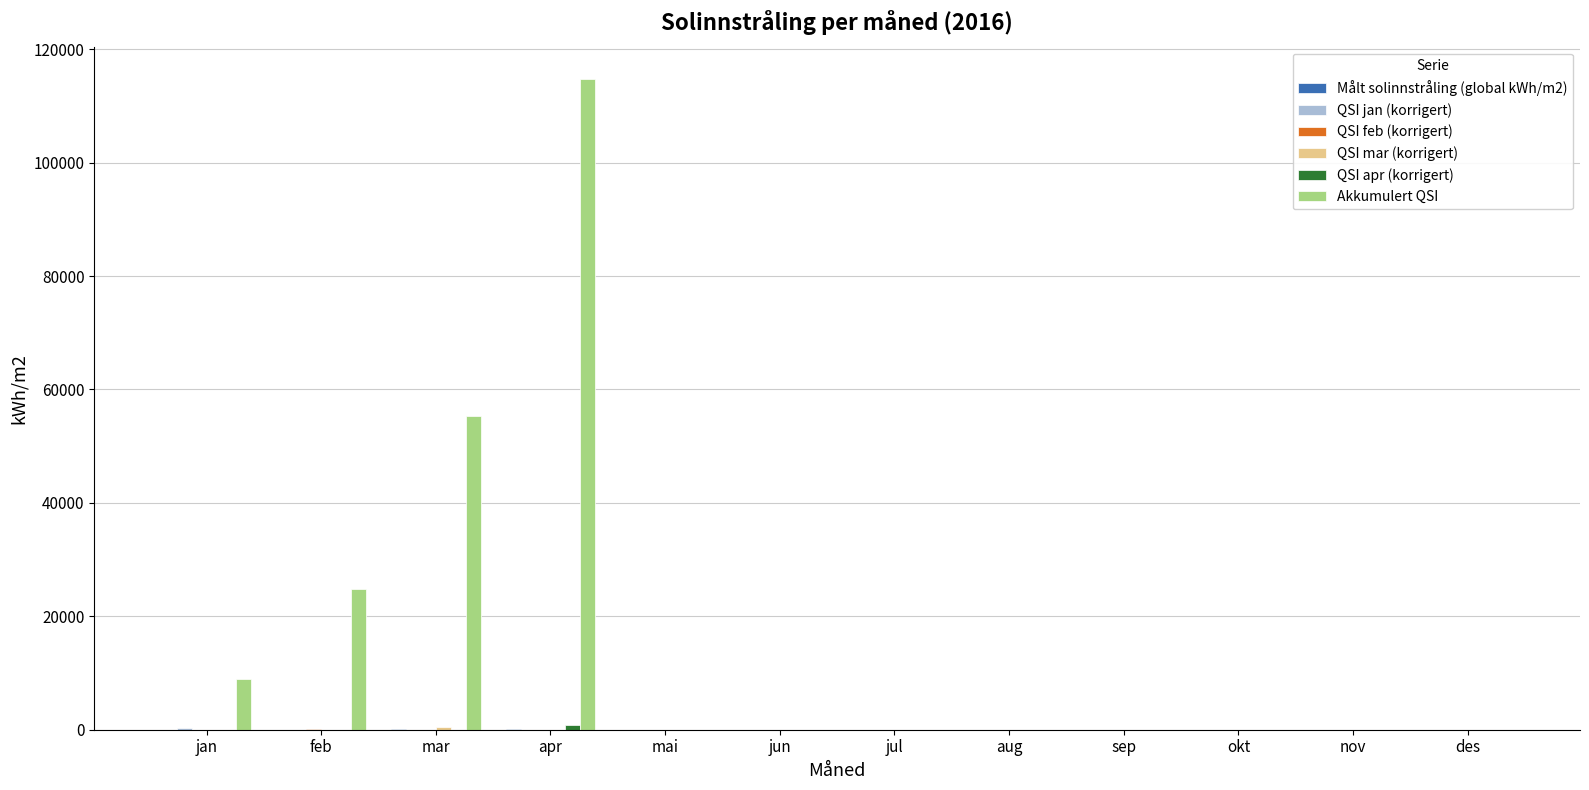

At which label is Akkumulert QSI closest to 57362?

mar